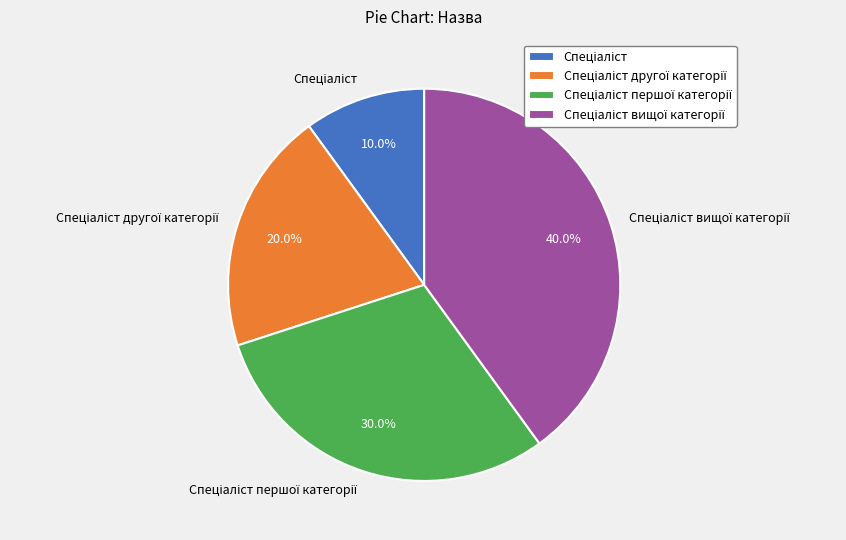

Is there a majority slice in this chart?

No